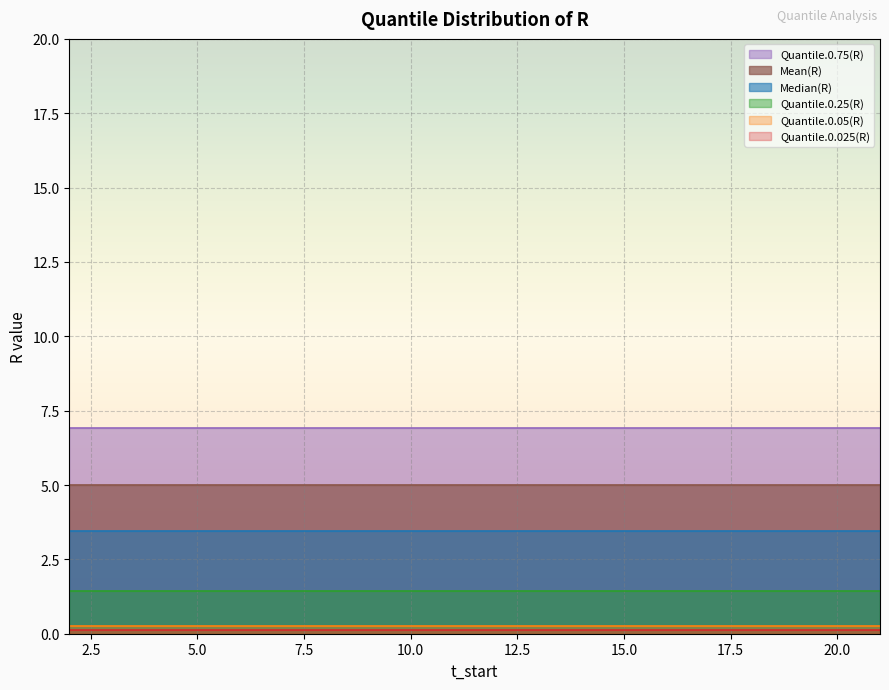

What are all the series names shown in the legend?

Quantile.0.025(R), Quantile.0.05(R), Quantile.0.25(R), Median(R), Quantile.0.75(R), Mean(R)